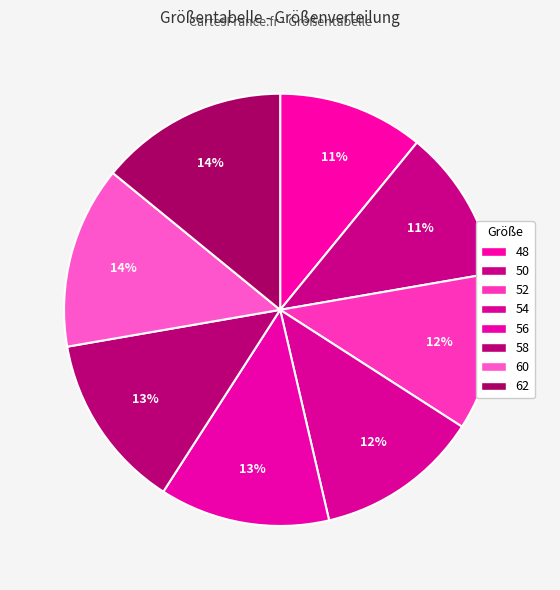

Is 48 the majority of the pie?

No